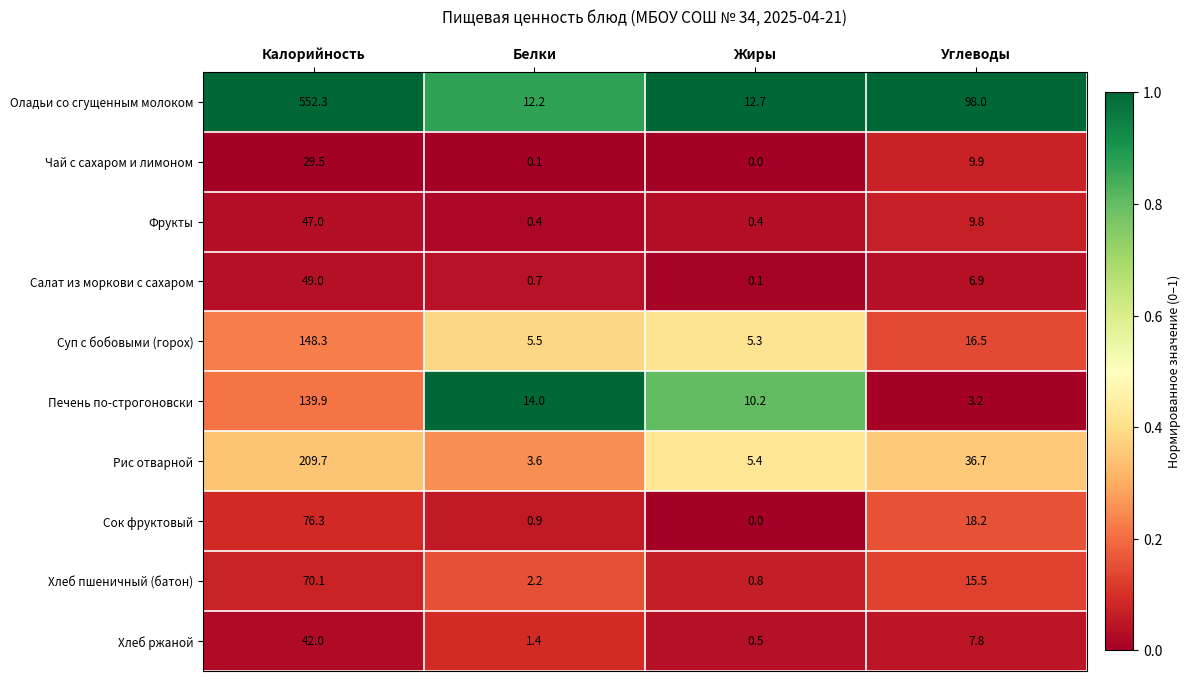

At which label does Печень по-строгоновски reach its peak?

Калорийность